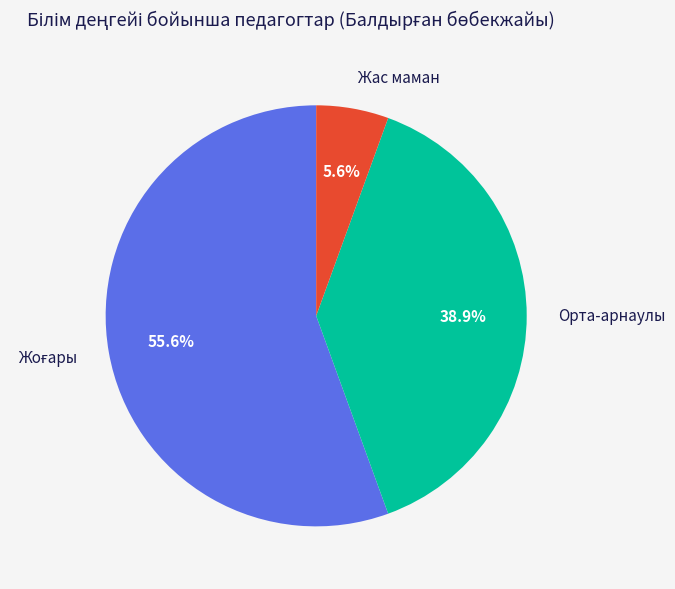

Is there any slice that represents more than half of the pie?

Yes